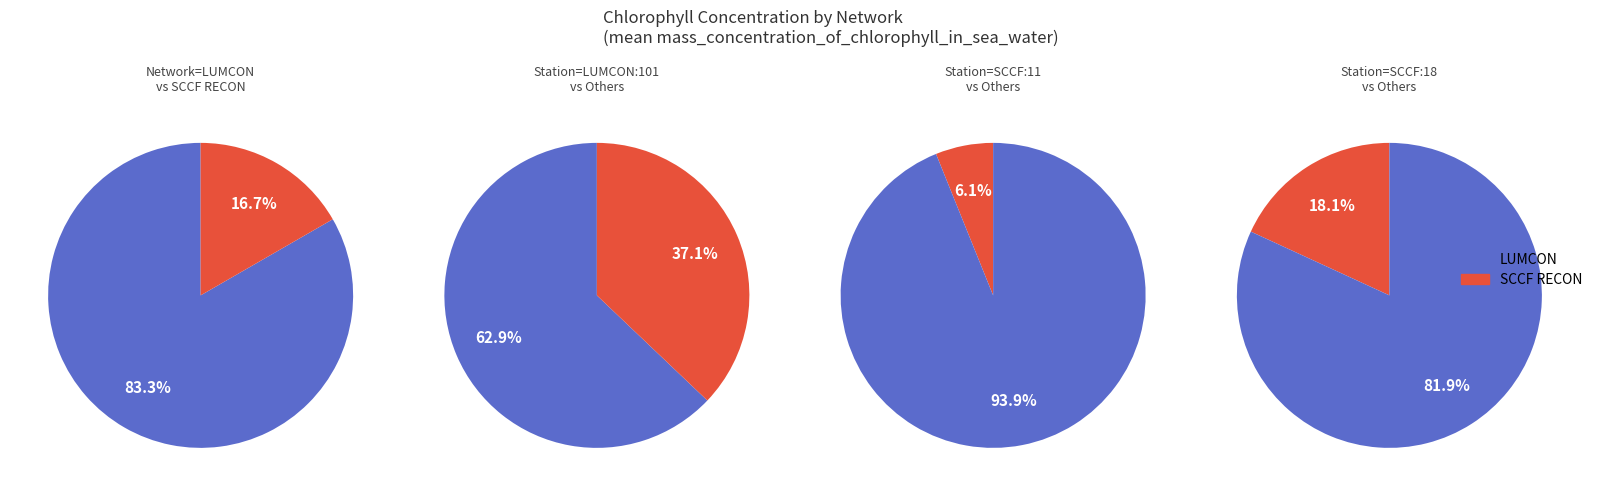

Which has a higher value, SCCF RECON or LUMCON?

LUMCON